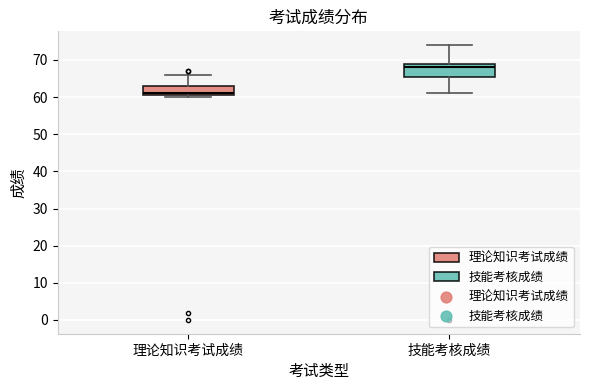

Which box's median line is the highest?

技能考核成绩